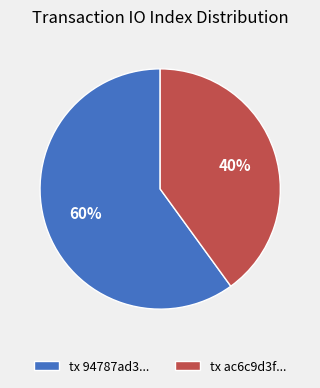

Is the sum of tx ac6c9d3f... and tx 94787ad3... greater than half?

Yes